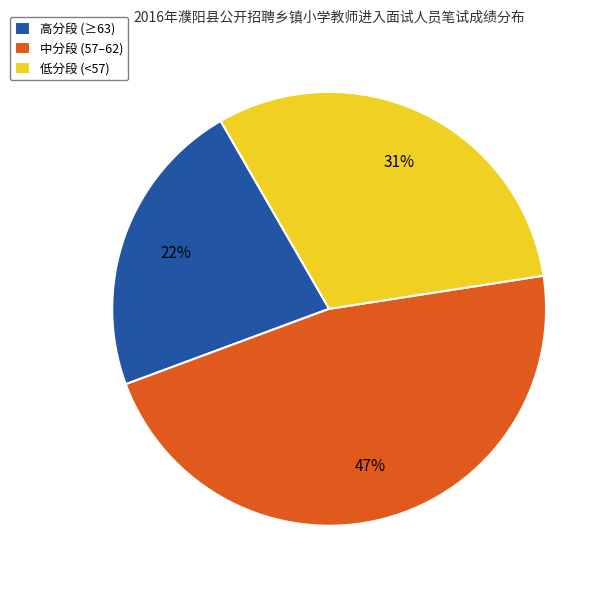

Does any single category account for the majority?

No